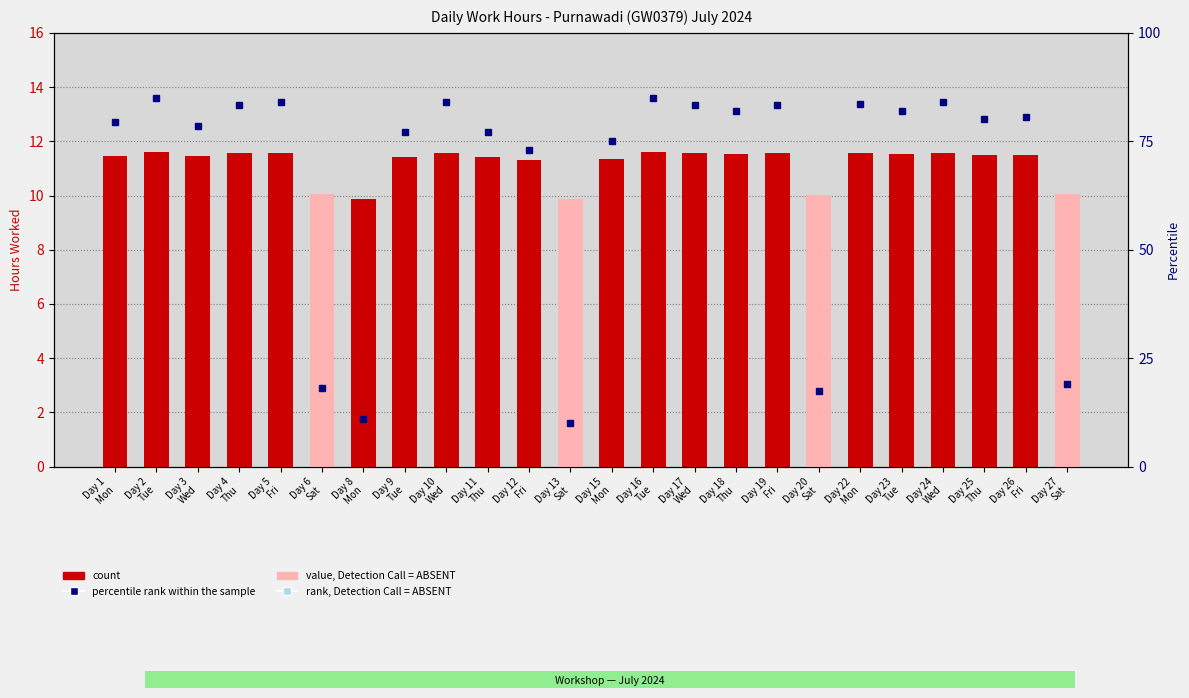

How many data points in count are above 11?

19